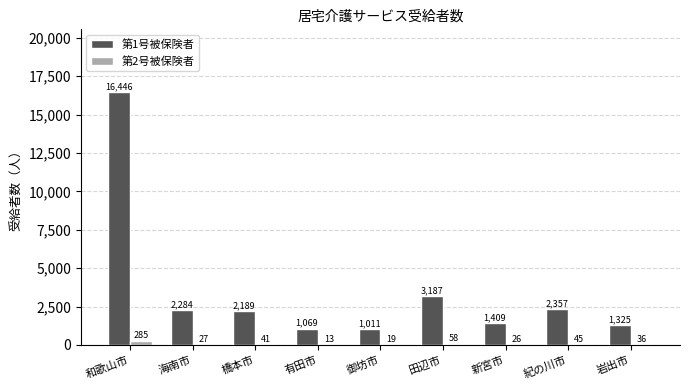

Where is 第1号被保険者 nearest to the value 8728?

田辺市